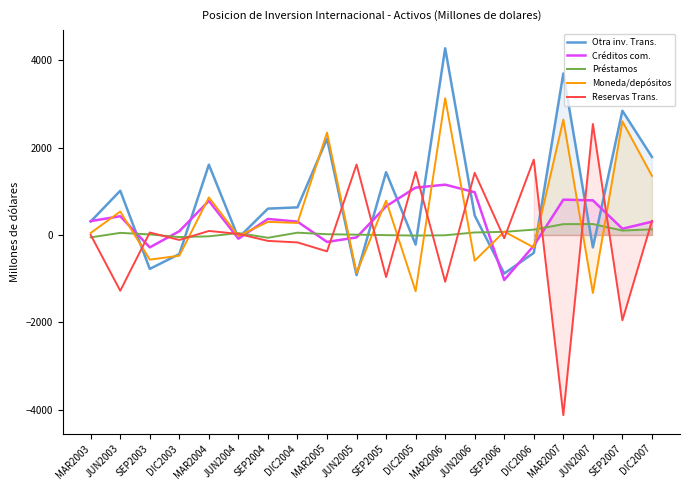

Which series has the largest total across all categories?

Activos. Otra inversion. Transacciones